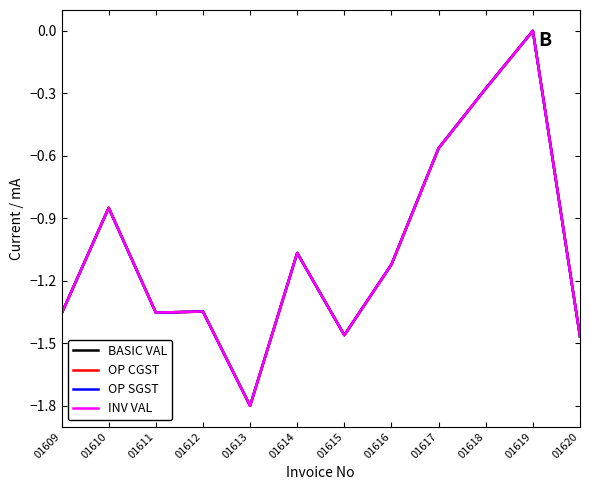

Reading right to left, what are all the values shown in this chart?

BASIC VAL: 01620=-1.5	01619=0.0	01618=-0.3	01617=-0.6	01616=-1.1	01615=-1.5	01614=-1.1	01613=-1.8	01612=-1.3	01611=-1.4	01610=-0.8	01609=-1.4
OP CGST: 01620=-1.5	01619=0.0	01618=-0.3	01617=-0.6	01616=-1.1	01615=-1.5	01614=-1.1	01613=-1.8	01612=-1.3	01611=-1.4	01610=-0.8	01609=-1.4
OP SGST: 01620=-1.5	01619=0.0	01618=-0.3	01617=-0.6	01616=-1.1	01615=-1.5	01614=-1.1	01613=-1.8	01612=-1.3	01611=-1.4	01610=-0.8	01609=-1.4
INV VAL: 01620=-1.5	01619=0.0	01618=-0.3	01617=-0.6	01616=-1.1	01615=-1.5	01614=-1.1	01613=-1.8	01612=-1.3	01611=-1.4	01610=-0.8	01609=-1.4